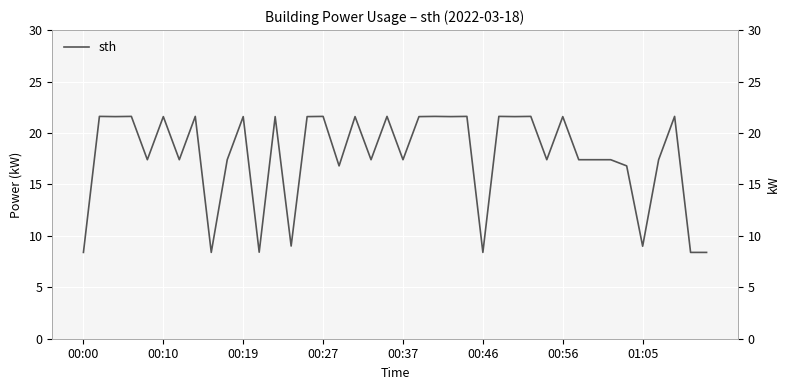

Which label corresponds to the smallest value in the chart?

00:00